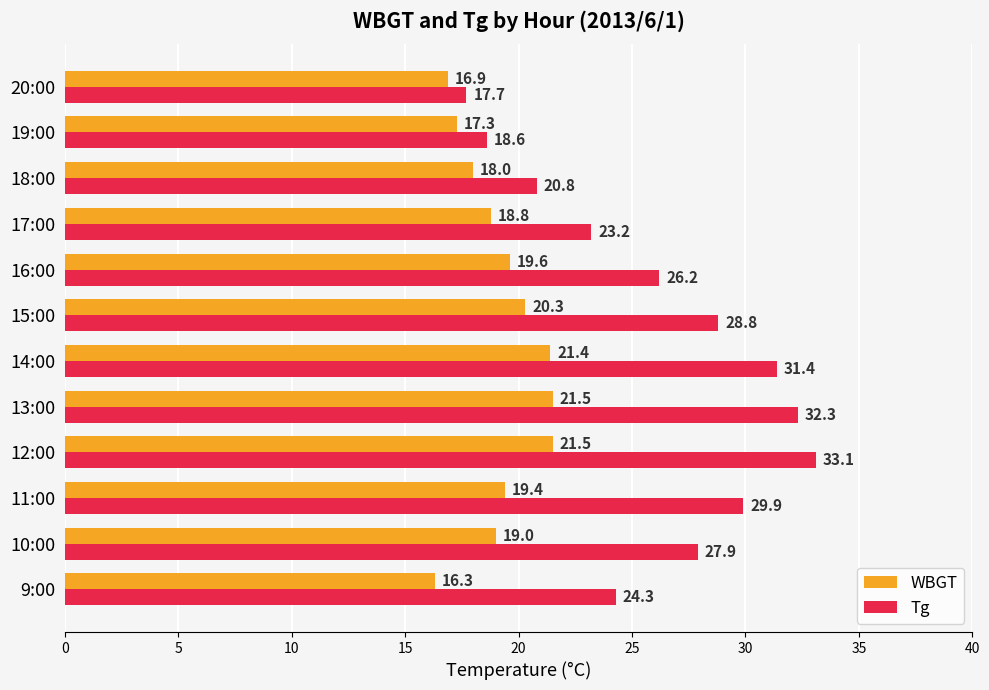

Rank the series by their average value, from lowest to highest.

WBGT, Tg